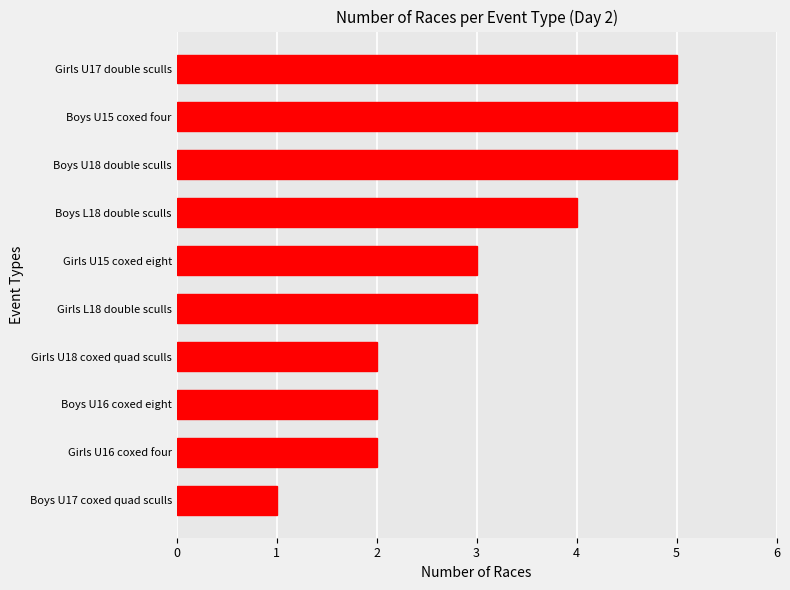

What is the difference between the second highest and minimum values?

4